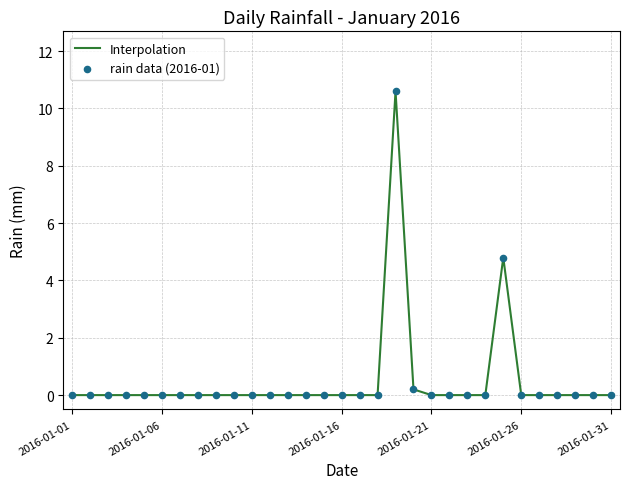

What is the difference between the maximum and minimum values?

10.6